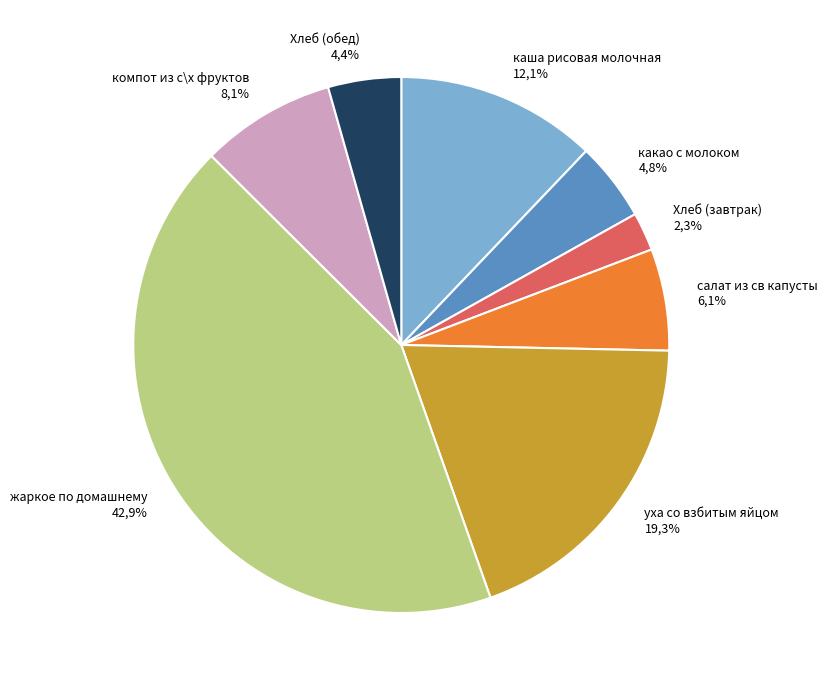

To the nearest percent, what is the combined percentage of компот из с\х фруктов and жаркое по домашнему?

51%